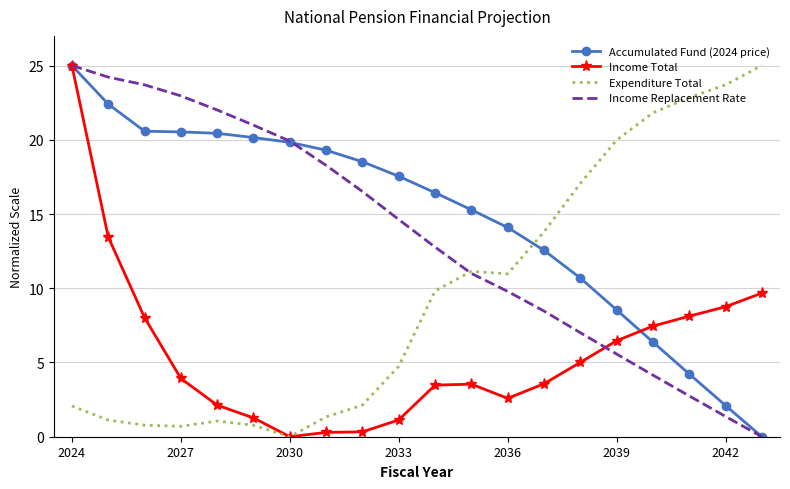

How many times do Expenditure Total and Accumulated Fund (2024 price) cross each other?

1